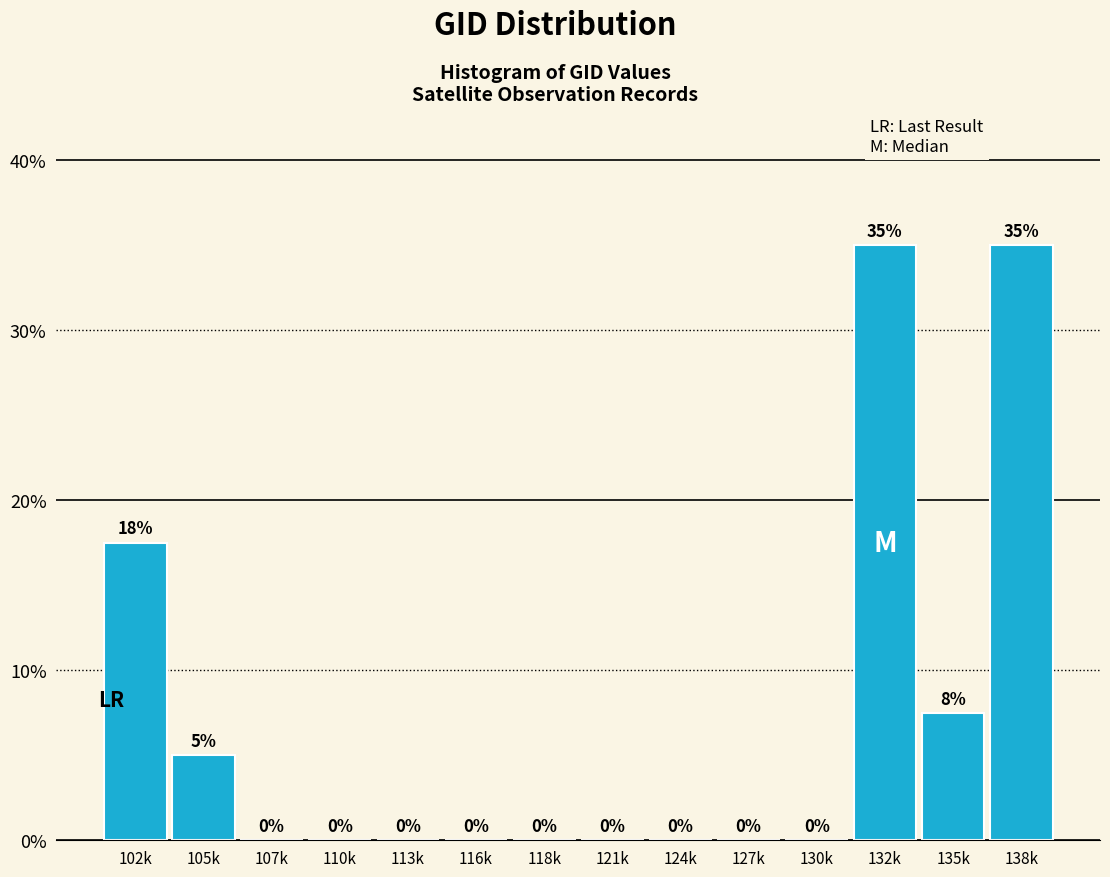

Is it true that the value at 118k is -20.3?

False